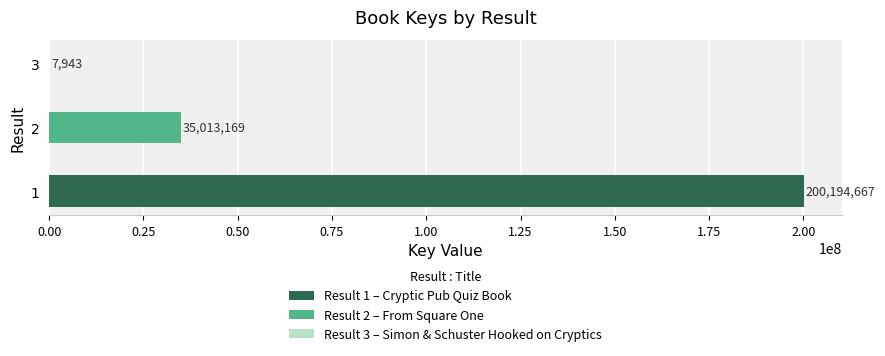

Is it true that the value at 3 is 3919?

False